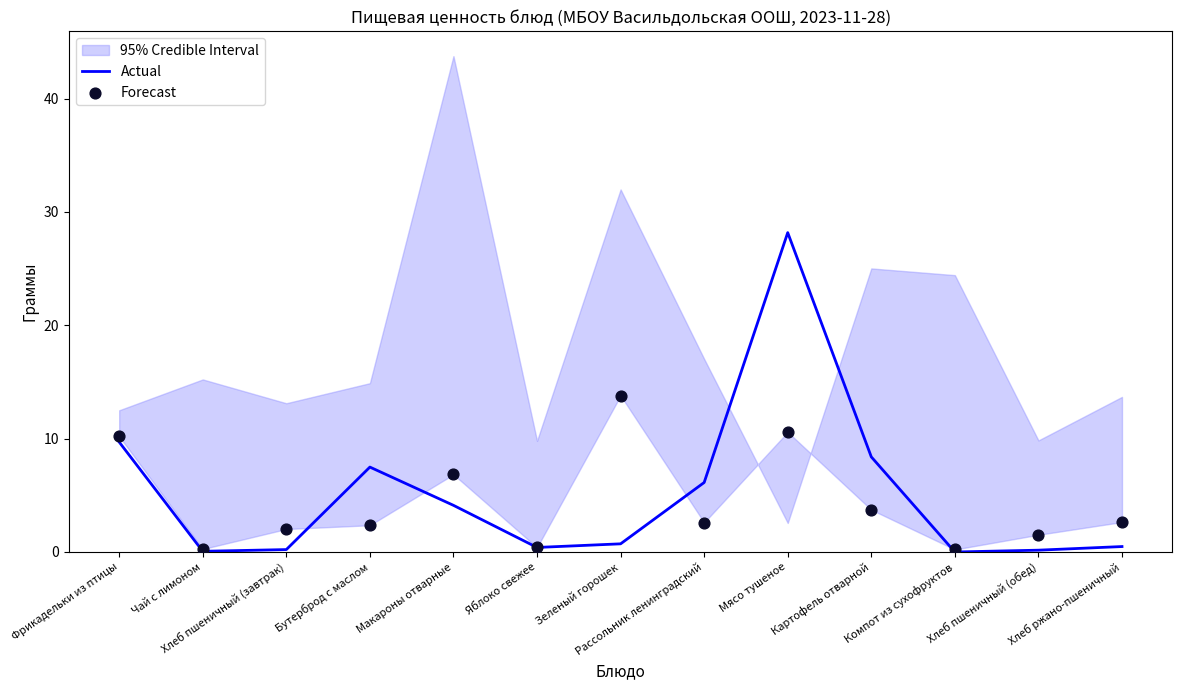

Which series contains the highest Y value?

Actual